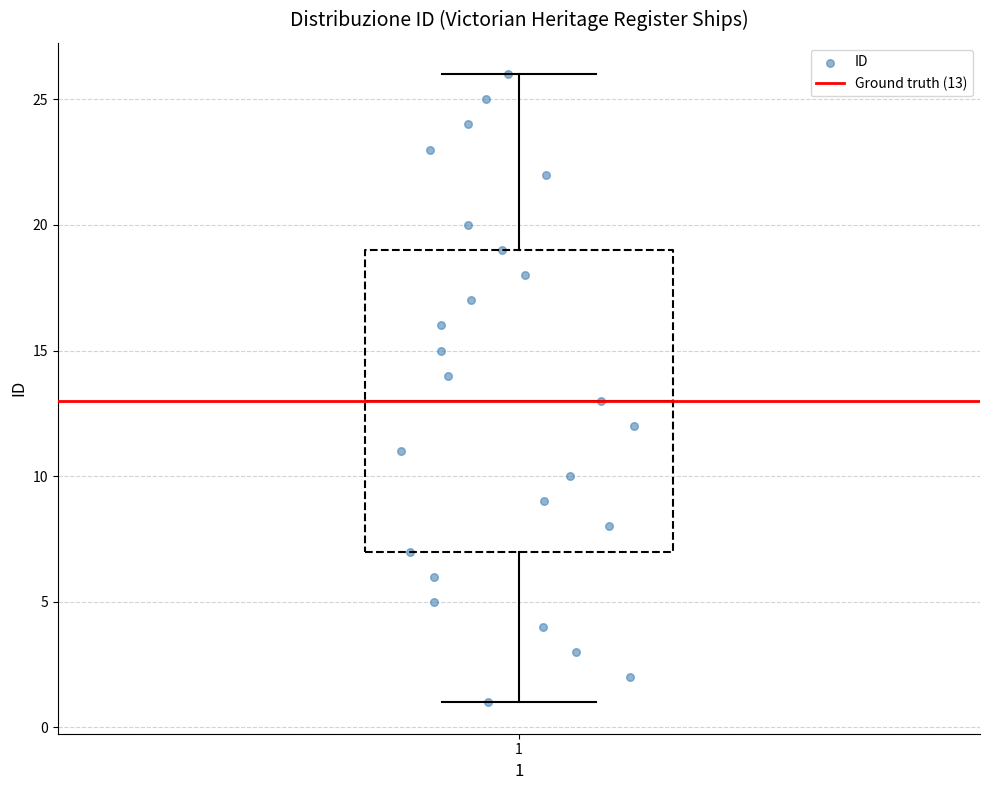

Read this box plot against the y-axis: the position of the median line, the range covered by the box, and the ends of both whiskers. The values are not printed on the chart, so give them approximately, as read against the axis.

median 13, box 7 to 19, whiskers 1 to 26